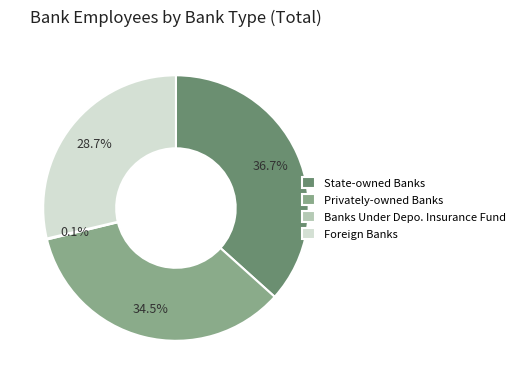

Is Foreign Banks the majority of the pie?

No